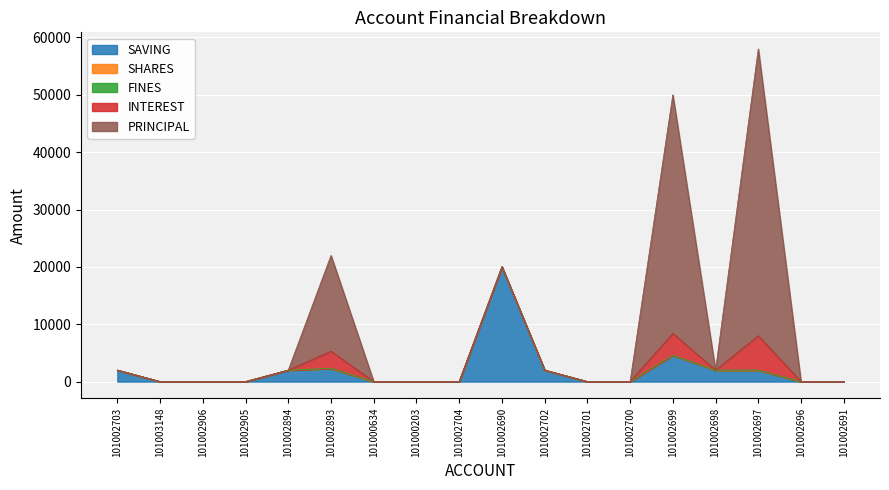

Does the chart display data point markers on the line(s)?

No